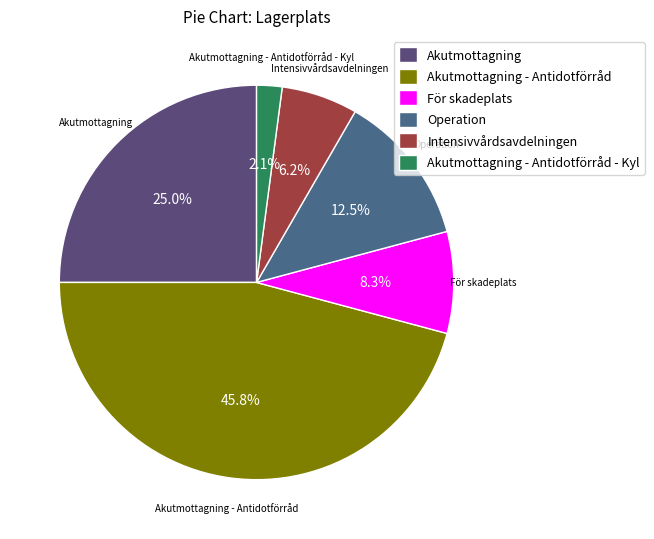

Rank the categories by value from highest to lowest.

Akutmottagning - Antidotförråd, Akutmottagning, Operation, För skadeplats, Intensivvårdsavdelningen, Akutmottagning - Antidotförråd - Kyl